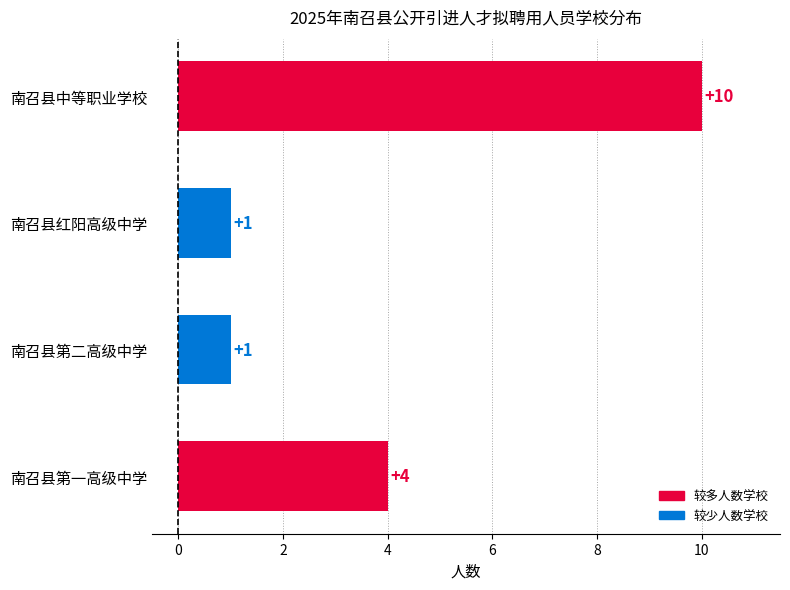

How many categories are shown in the chart?

4